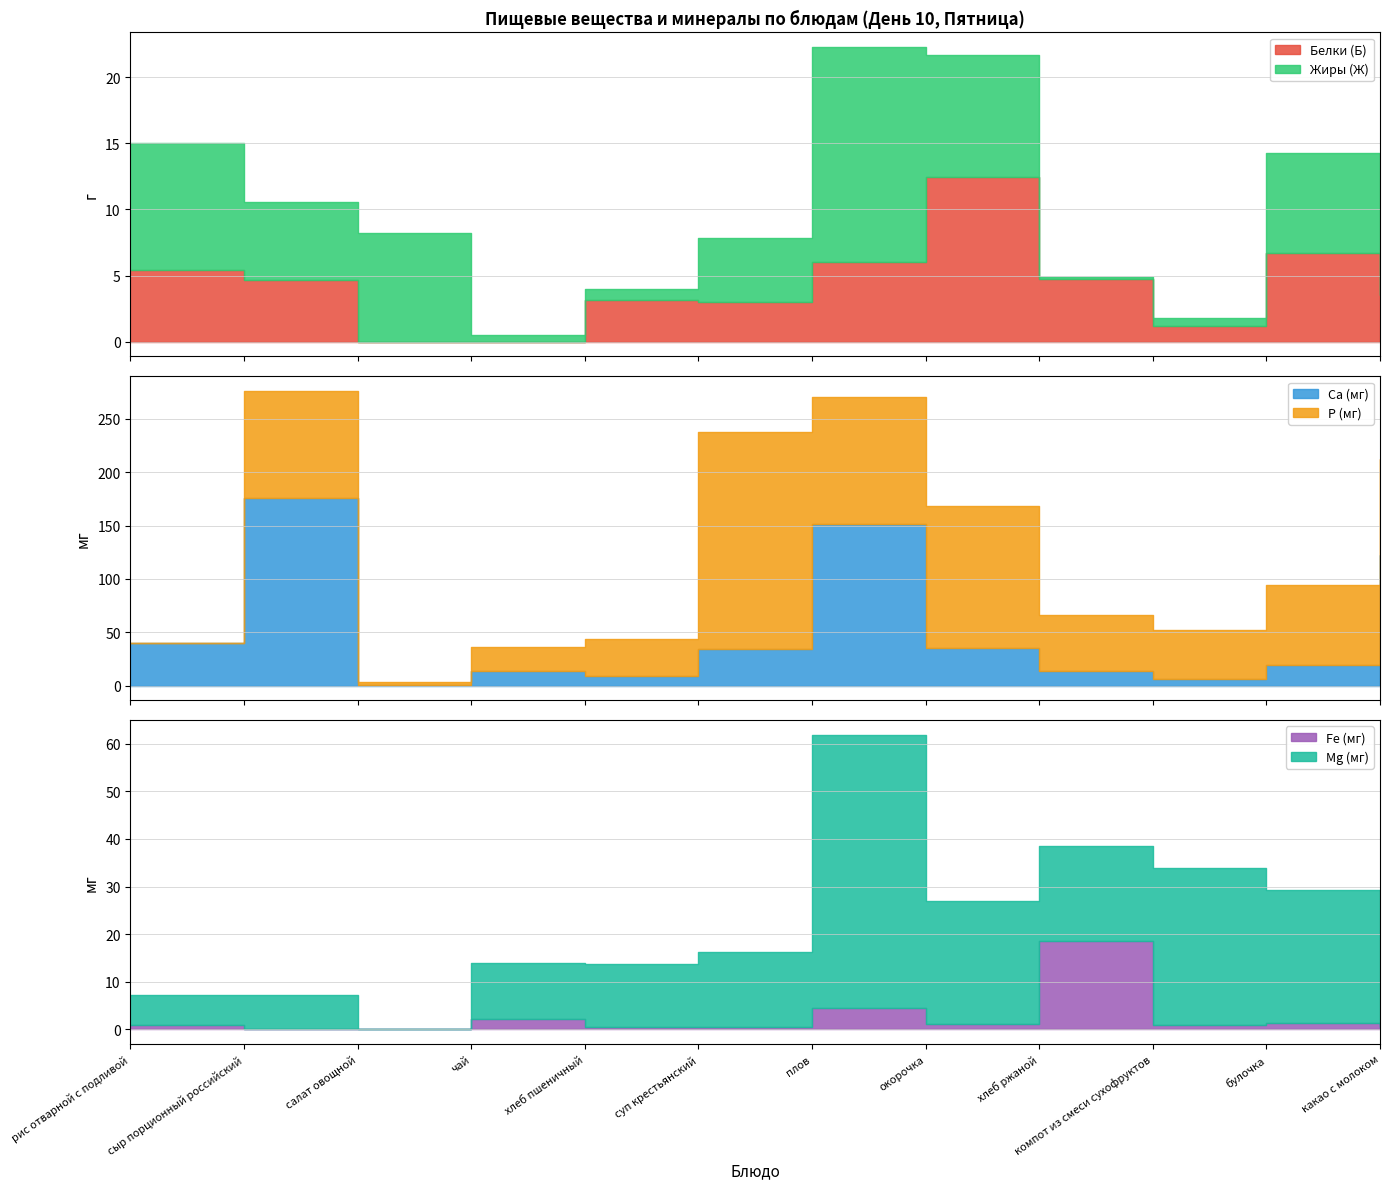

What are all the series names shown in the legend?

Белки (Б), Жиры (Ж), Са (мг), Р (мг), Fe (мг), Mg (мг)